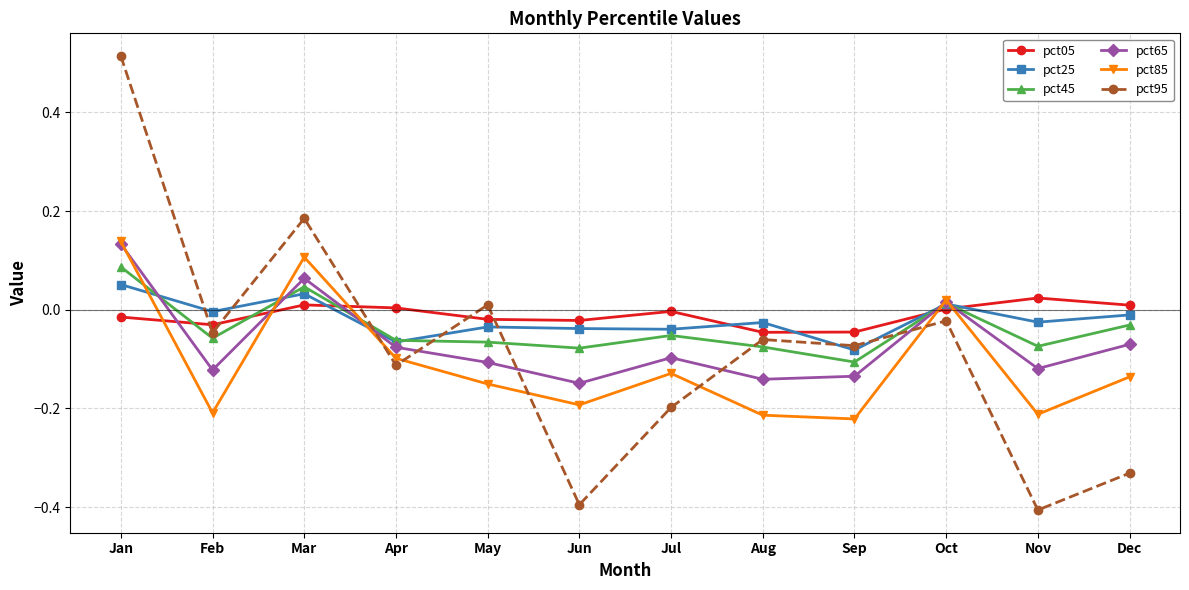

What is the smallest value displayed?

-0.4